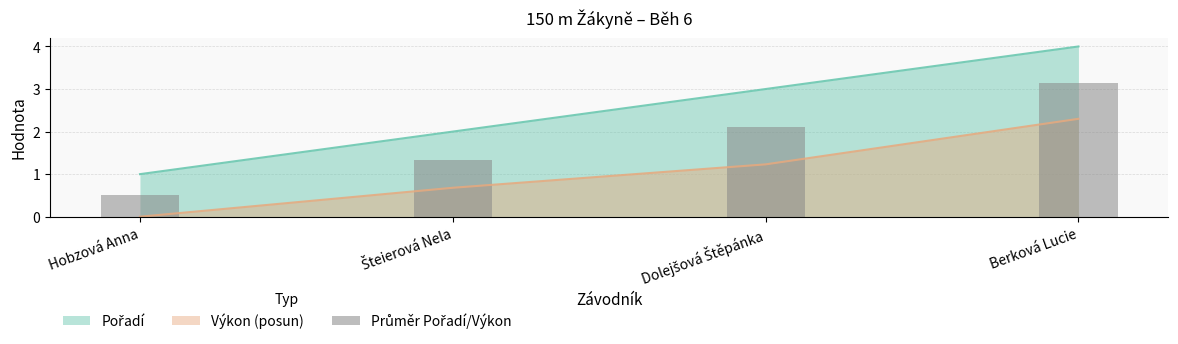

What is the highest value of the Výkon (posun) series?

2.3